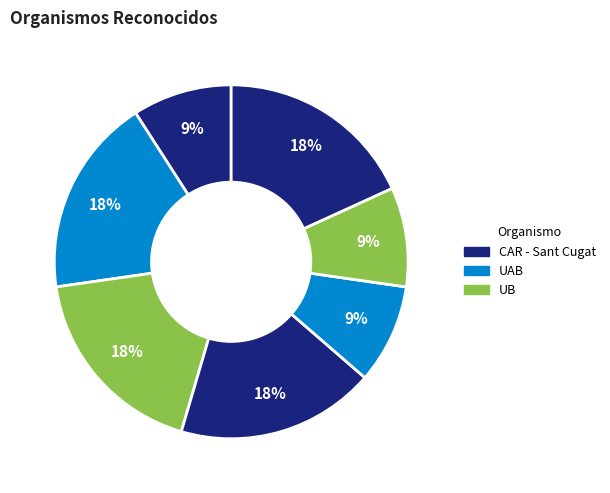

How many slices are in this pie chart?

7